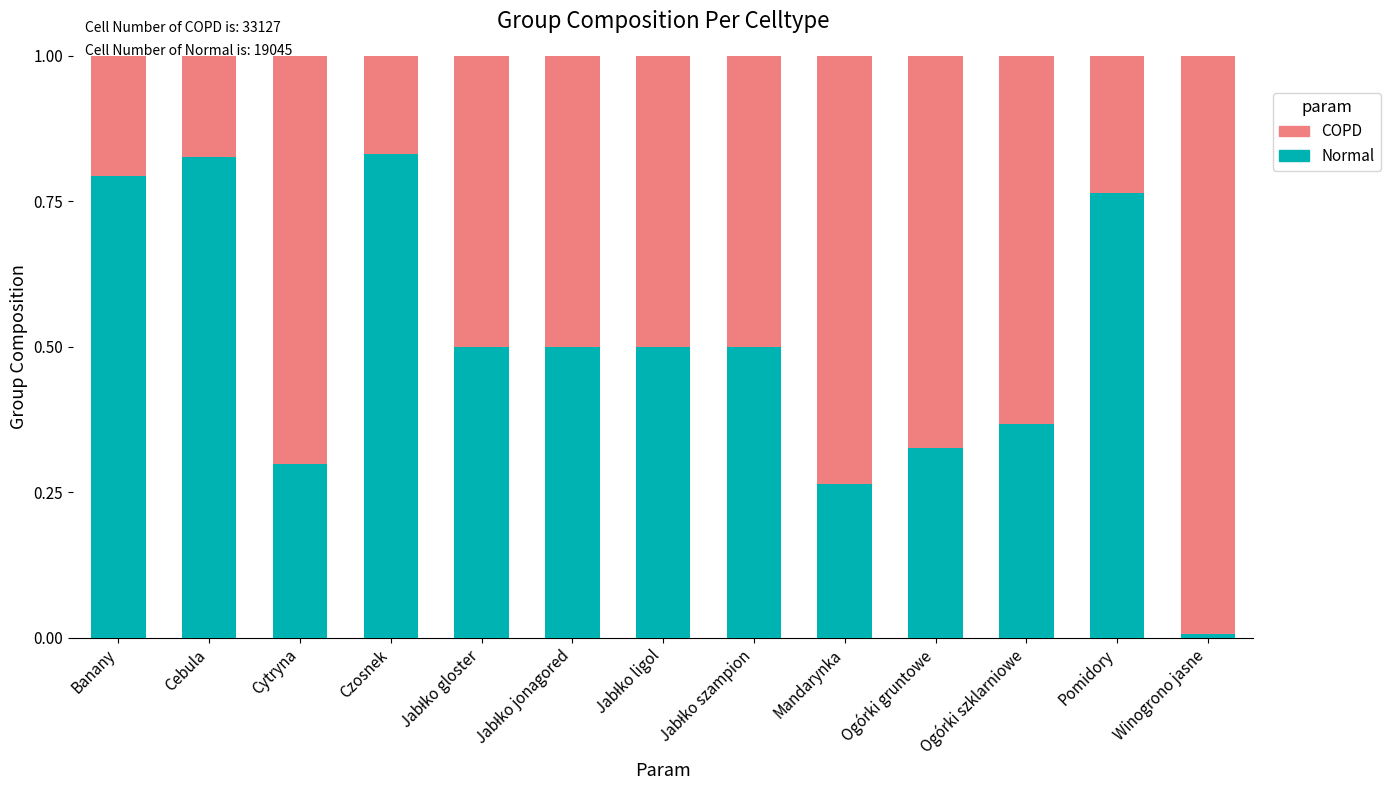

What is the total value across all series at Pomidory?

1.0